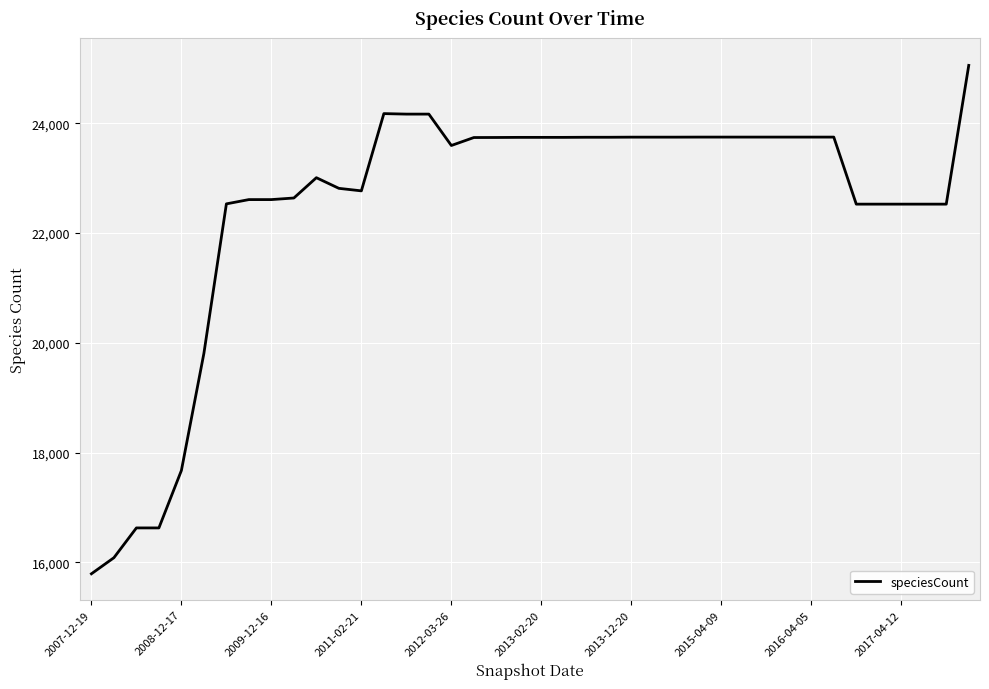

What is the difference between the maximum and minimum values?

9266